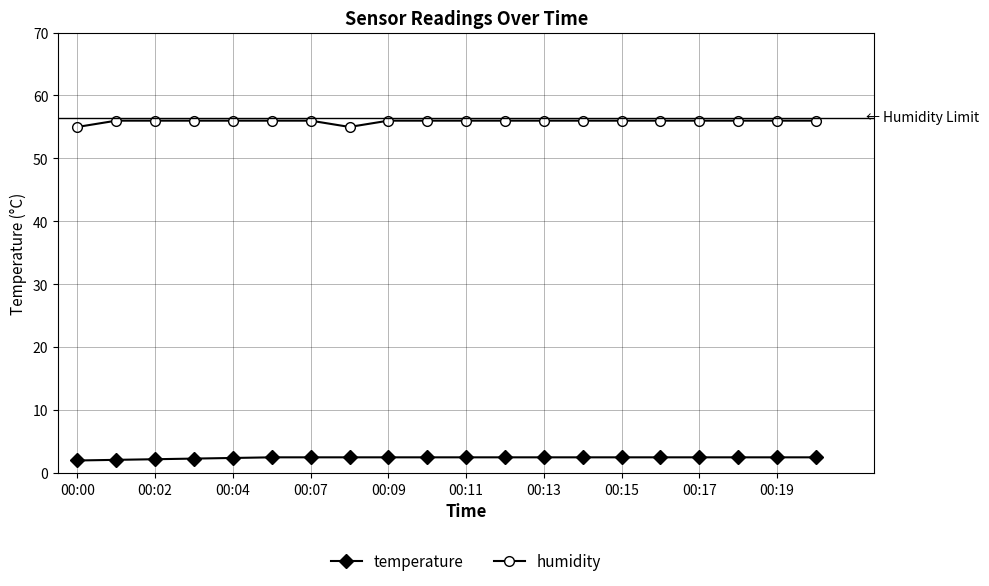

What is the greatest value displayed?

56.0